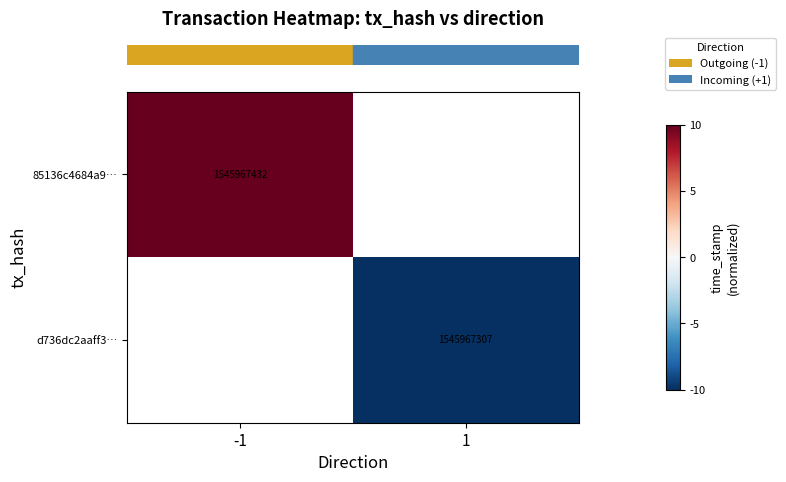

What is the lowest value of the row_0 series?

10.0